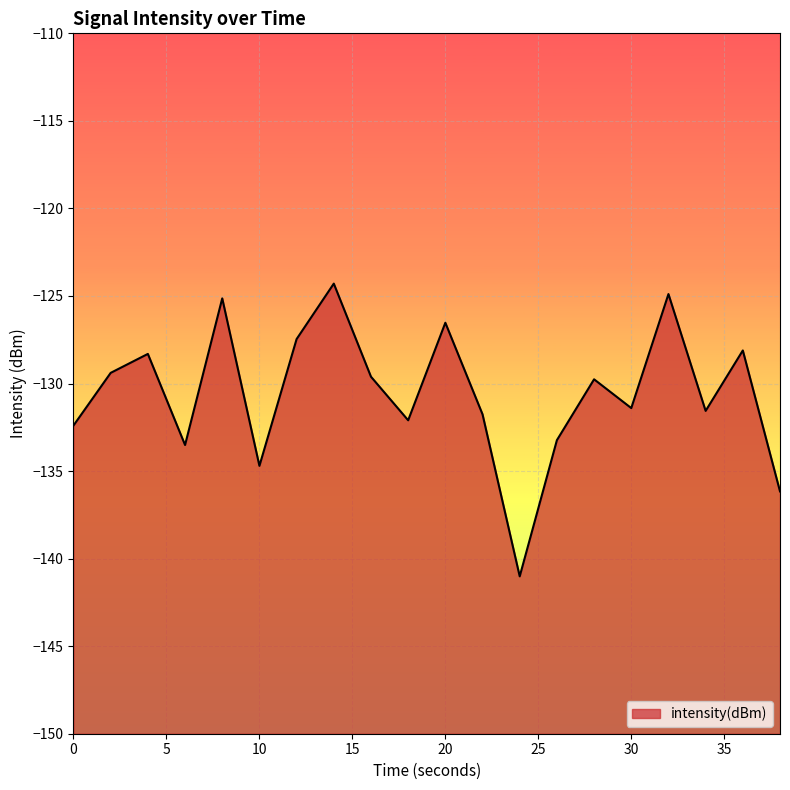

What is the minimum value shown in the chart?

-141.0